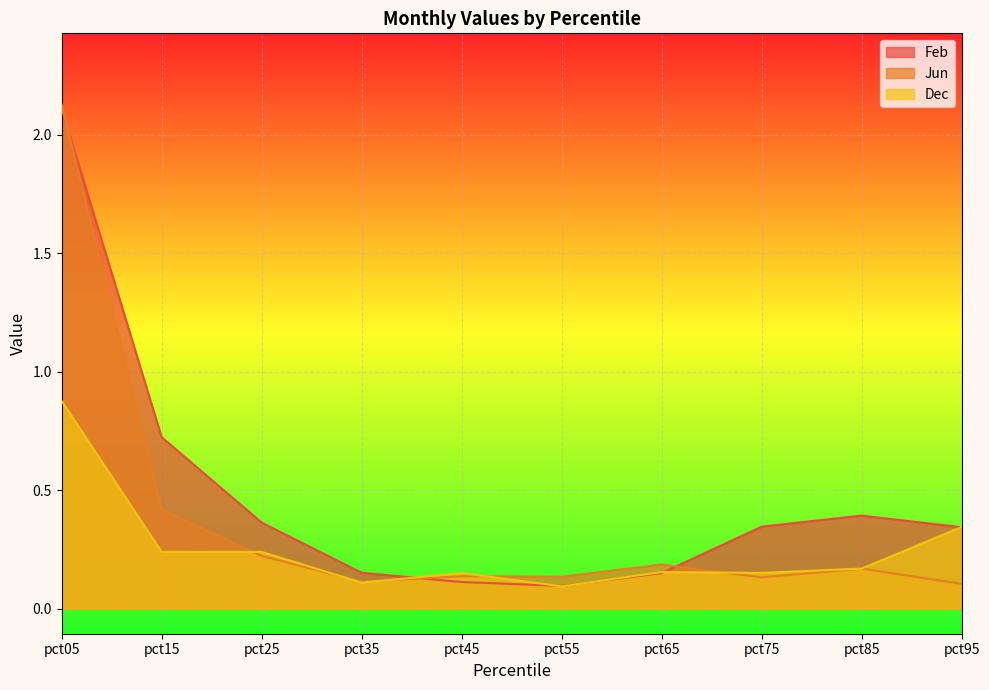

What is the value of the Feb point at the 7th from the left?

0.2